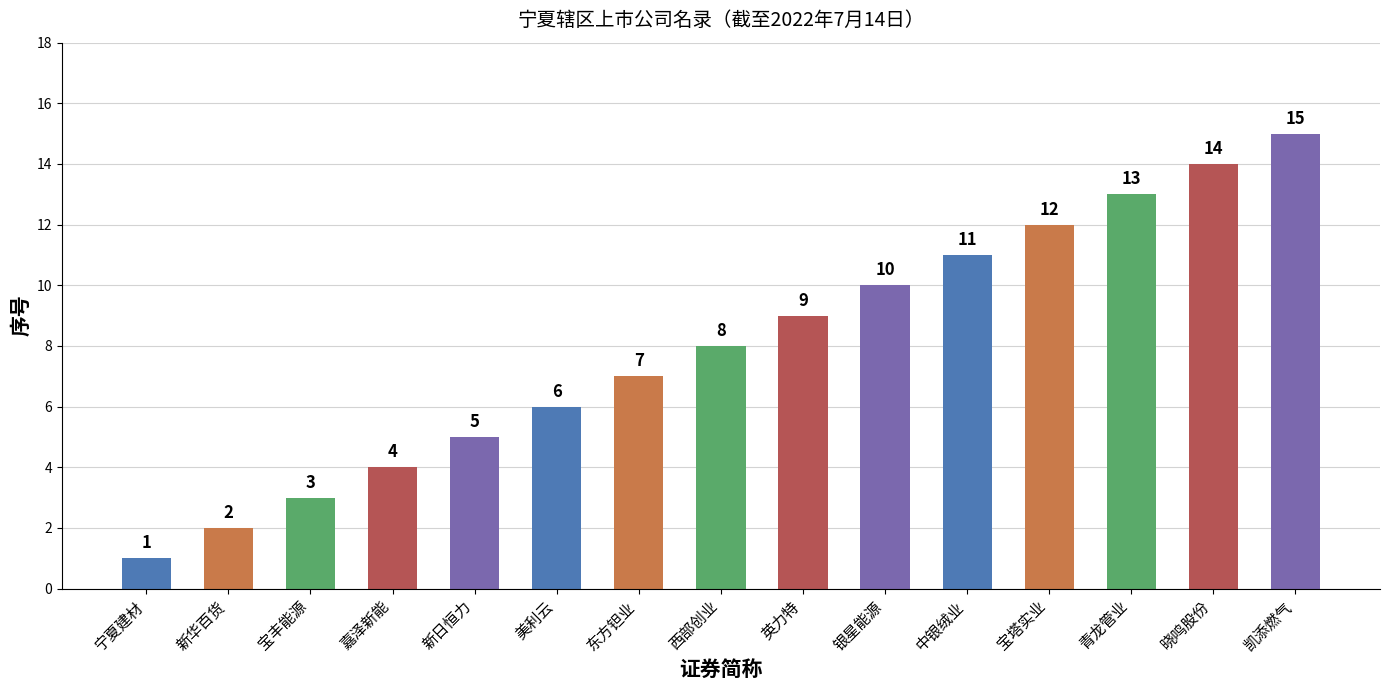

Rank the categories by value from highest to lowest.

凯添燃气, 晓鸣股份, 青龙管业, 宝塔实业, 中银绒业, 银星能源, 英力特, 西部创业, 东方钽业, 美利云, 新日恒力, 嘉泽新能, 宝丰能源, 新华百货, 宁夏建材